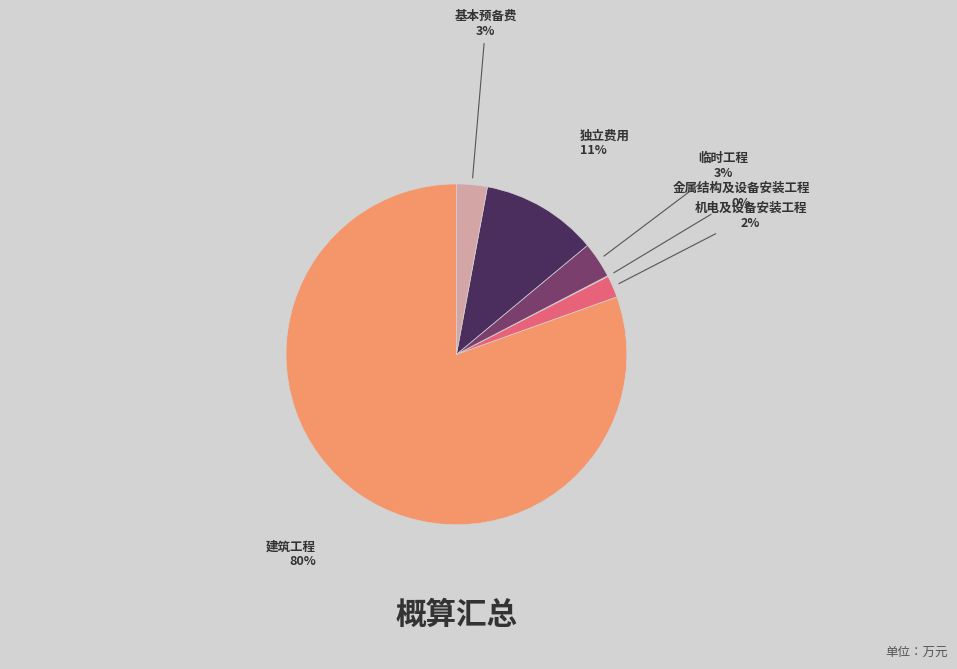

The 独立费用 slice represents 11% of the pie. True or false?

True